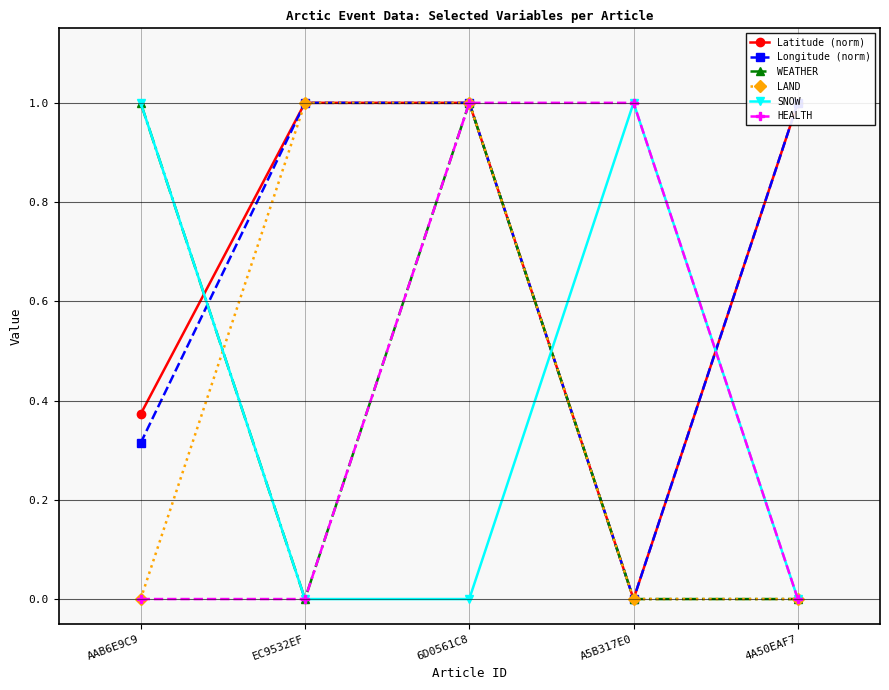

What is the difference between the Longitude (norm) values at AAB6E9C9 and EC9532EF?

0.7